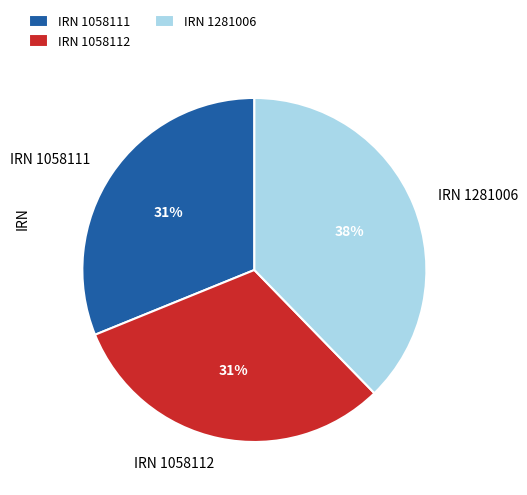

Is there any slice that represents more than half of the pie?

No